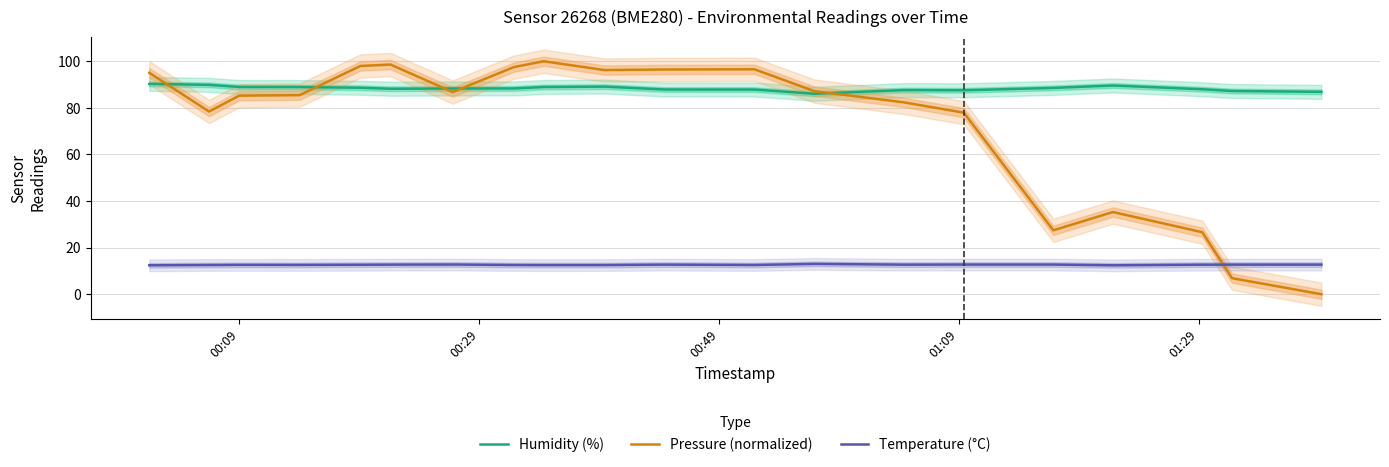

What are all the series names shown in the legend?

Humidity (%), Pressure (normalized), Temperature (°C)